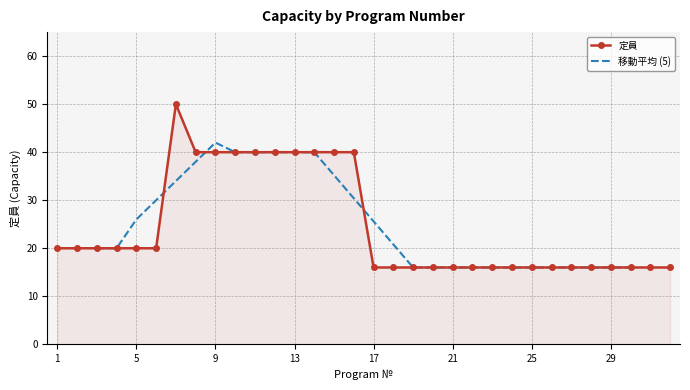

What is the value of the 13th point from the left?

40